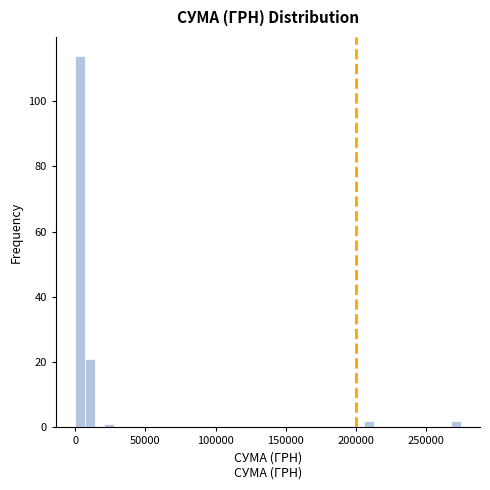

Around what value on the x-axis is the tallest bar? Give the approximate position of its centre, as read against the axis.

5000